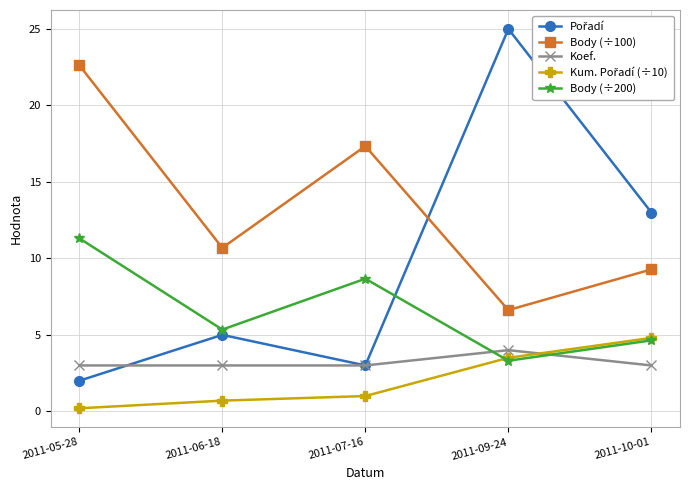

What is the total value across all series at 2011-05-28?

39.1